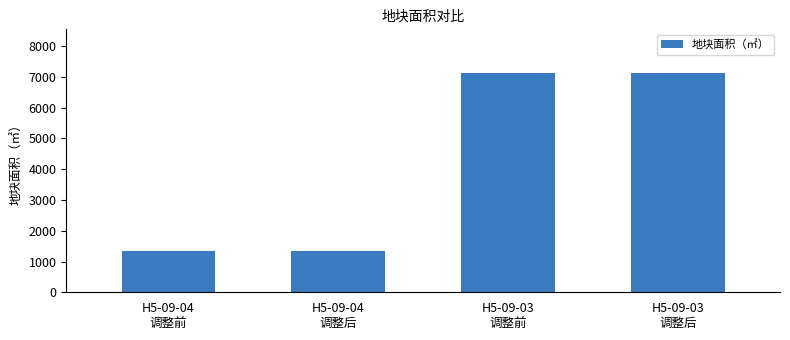

What is the ratio of the value at H5-09-04
调整后 to the value at H5-09-03
调整后?

0.2